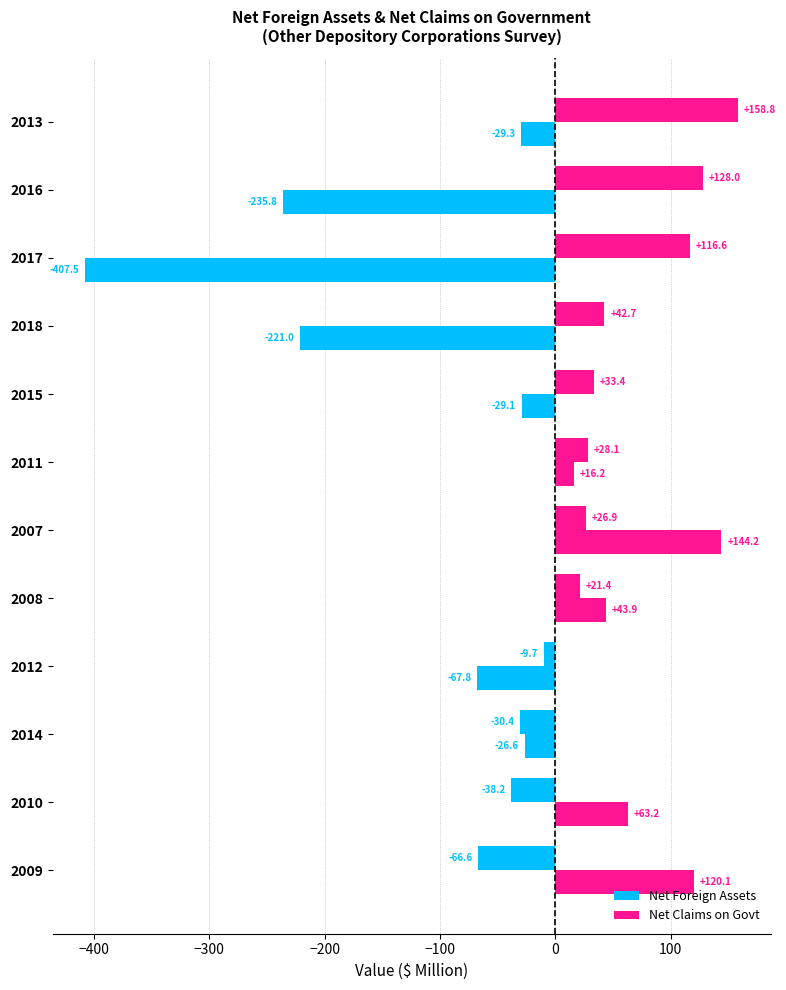

How many positive values does the Net Foreign Assets series have?

8